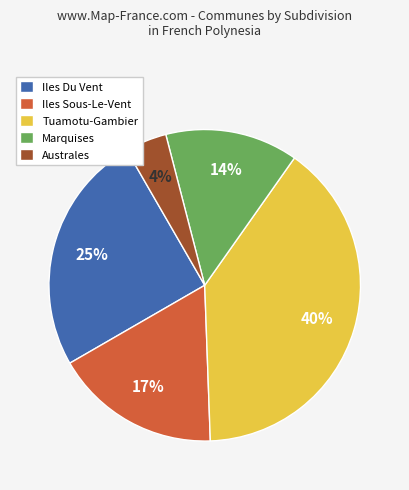

Does Iles Sous-Le-Vent account for over 50% of the chart?

No